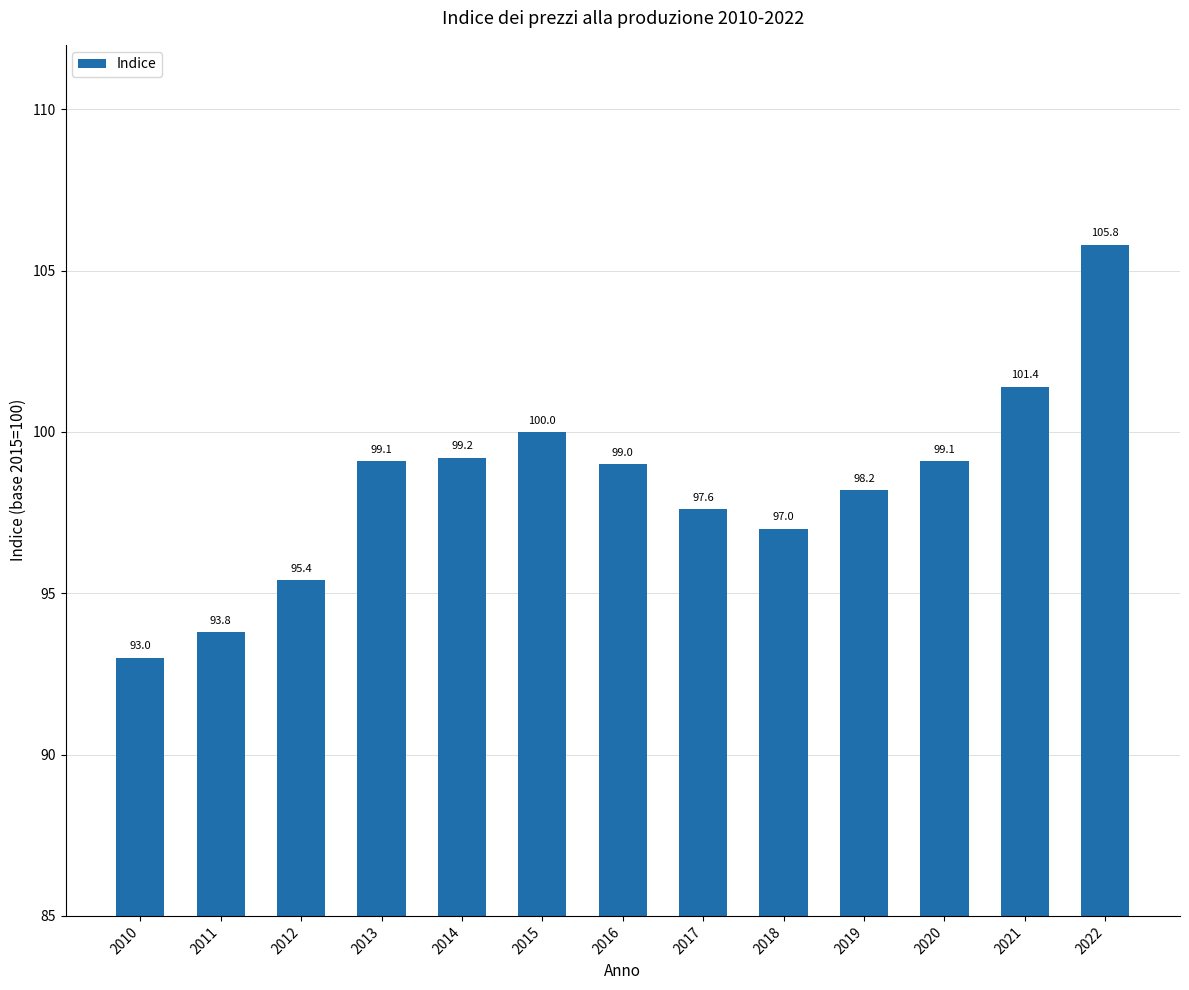

What is the difference between the values at 2012 and 2022?

10.4